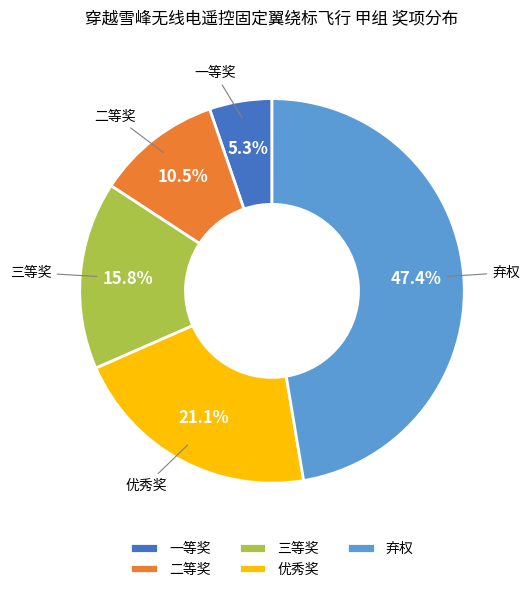

Is it true that 弃权 is 47% of the pie?

True